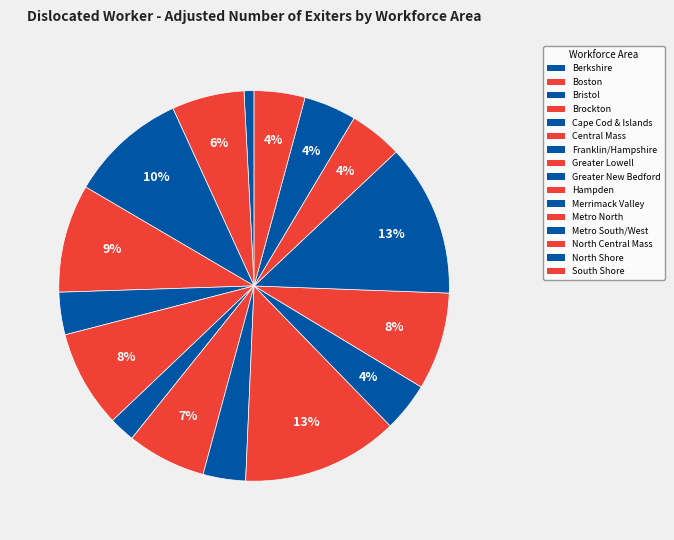

Is it true that Berkshire is 8% of the pie?

False